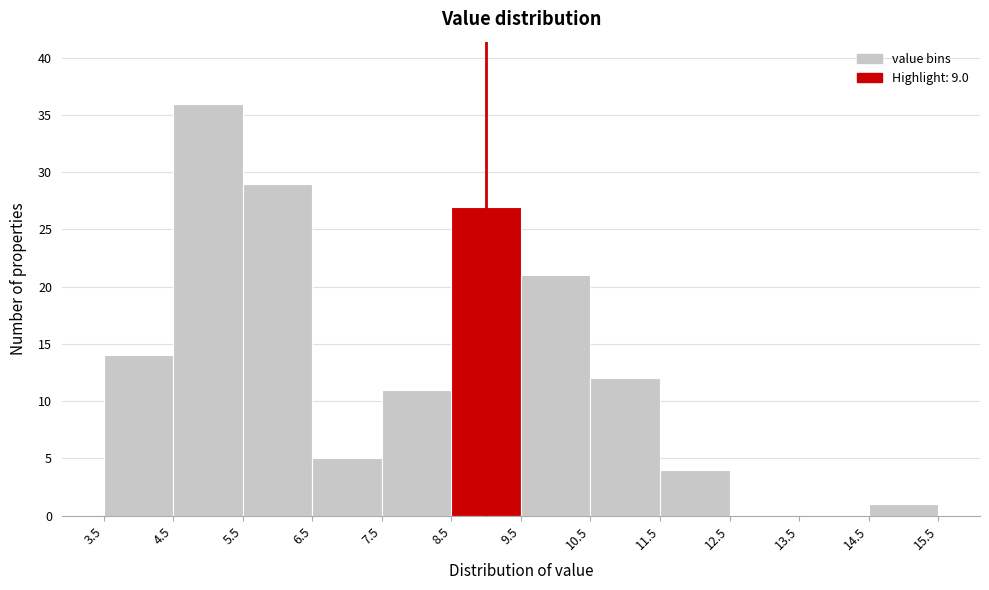

Reading left to right, transcribe this chart: for each bar, give the range it covers on the x-axis and its height. The values are not printed on the chart, so give them approximately, as read against the axis.

3.5 to 4.5: 14
4.5 to 5.5: 36
5.5 to 6.5: 29
6.5 to 7.5: 5
7.5 to 8.5: 11
8.5 to 9.5: 27
9.5 to 10.5: 21
10.5 to 11.5: 12
11.5 to 12.5: 4
12.5 to 13.5: 0
13.5 to 14.5: 0
14.5 to 15.5: 1